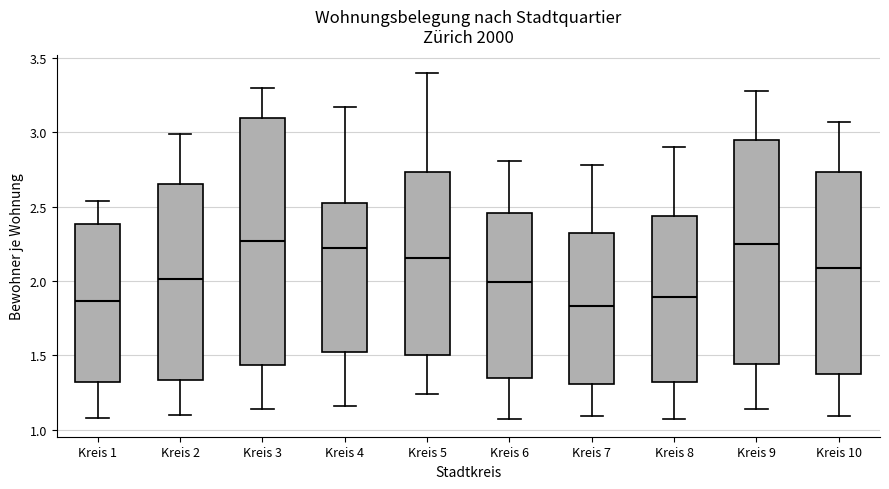

Which box is the tallest, from its lower edge to its upper edge?

Kreis 3